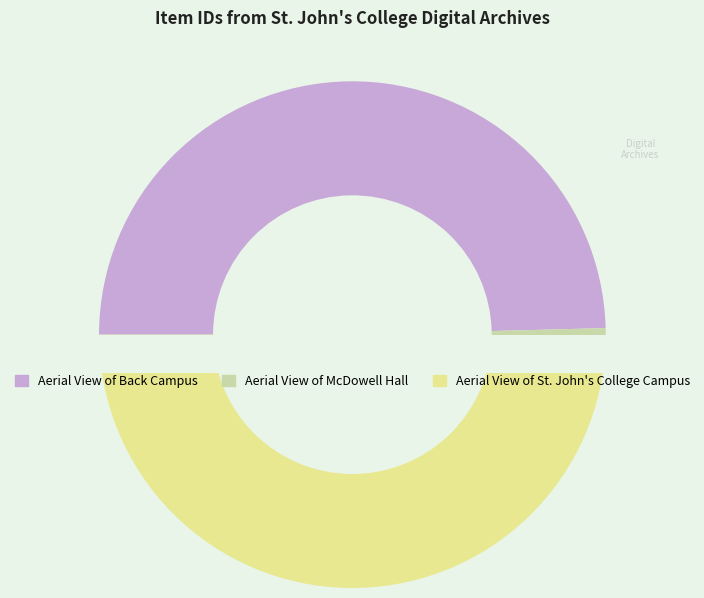

True or false: Aerial View of Back Campus accounts for 50% of the total.

True